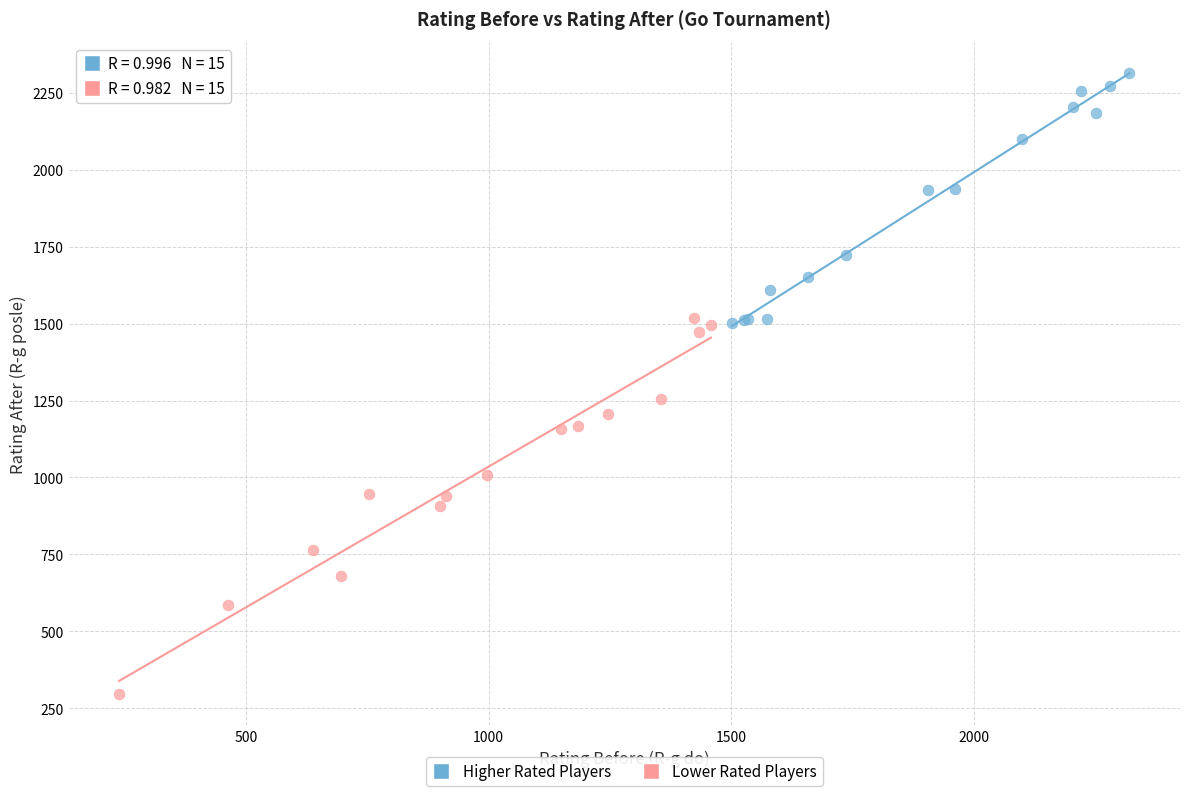

Which series contains the highest Y value?

Higher Rated Players